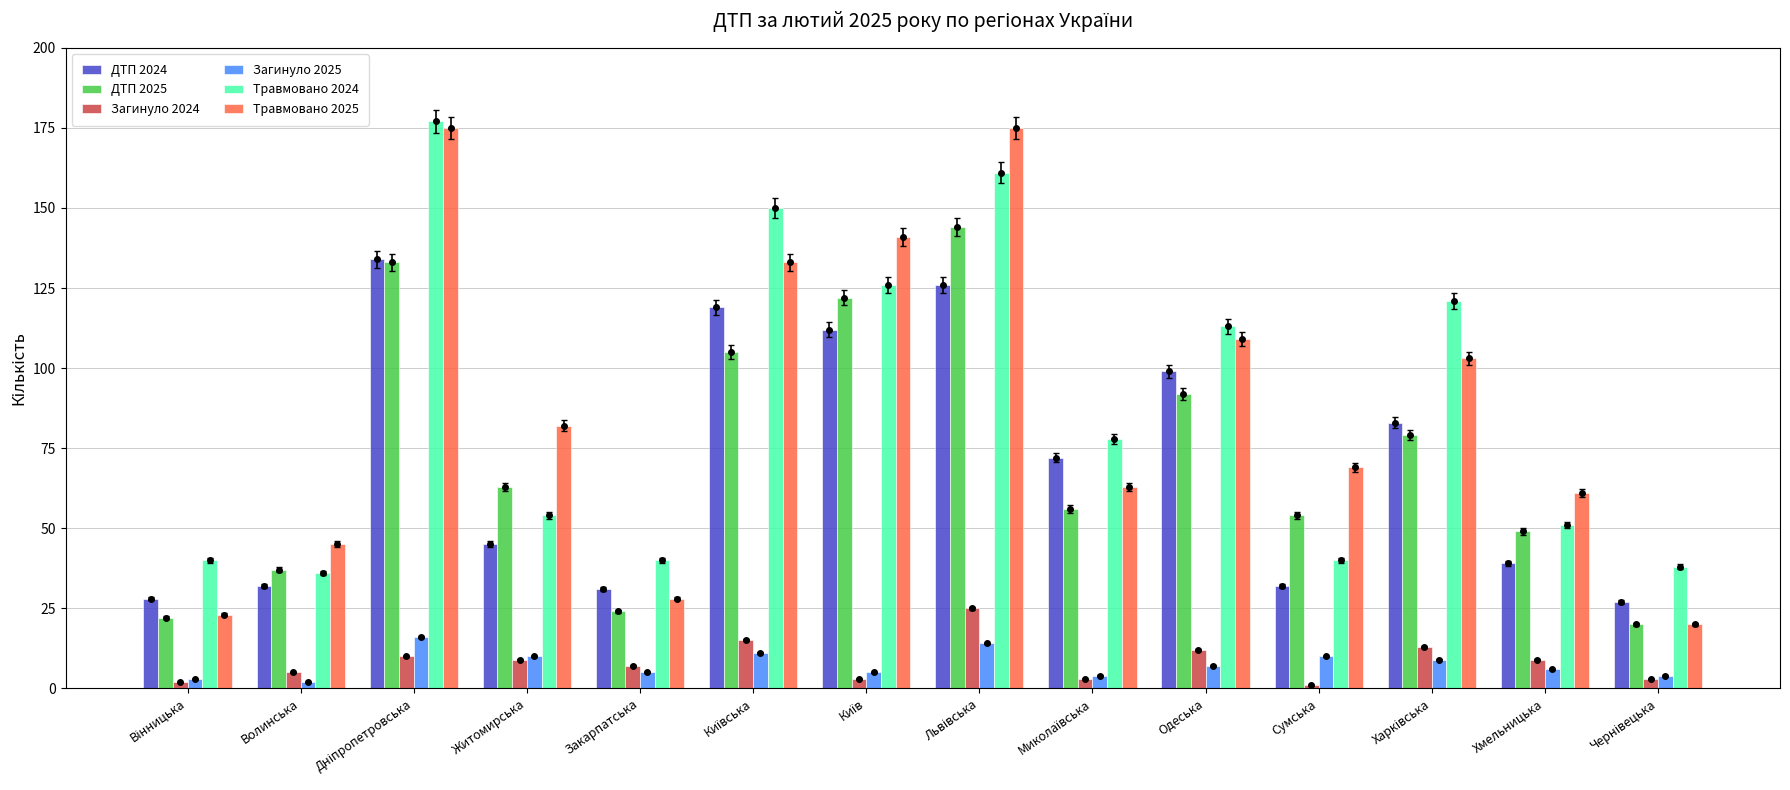

What is the minimum value for ДТП 2025?

20